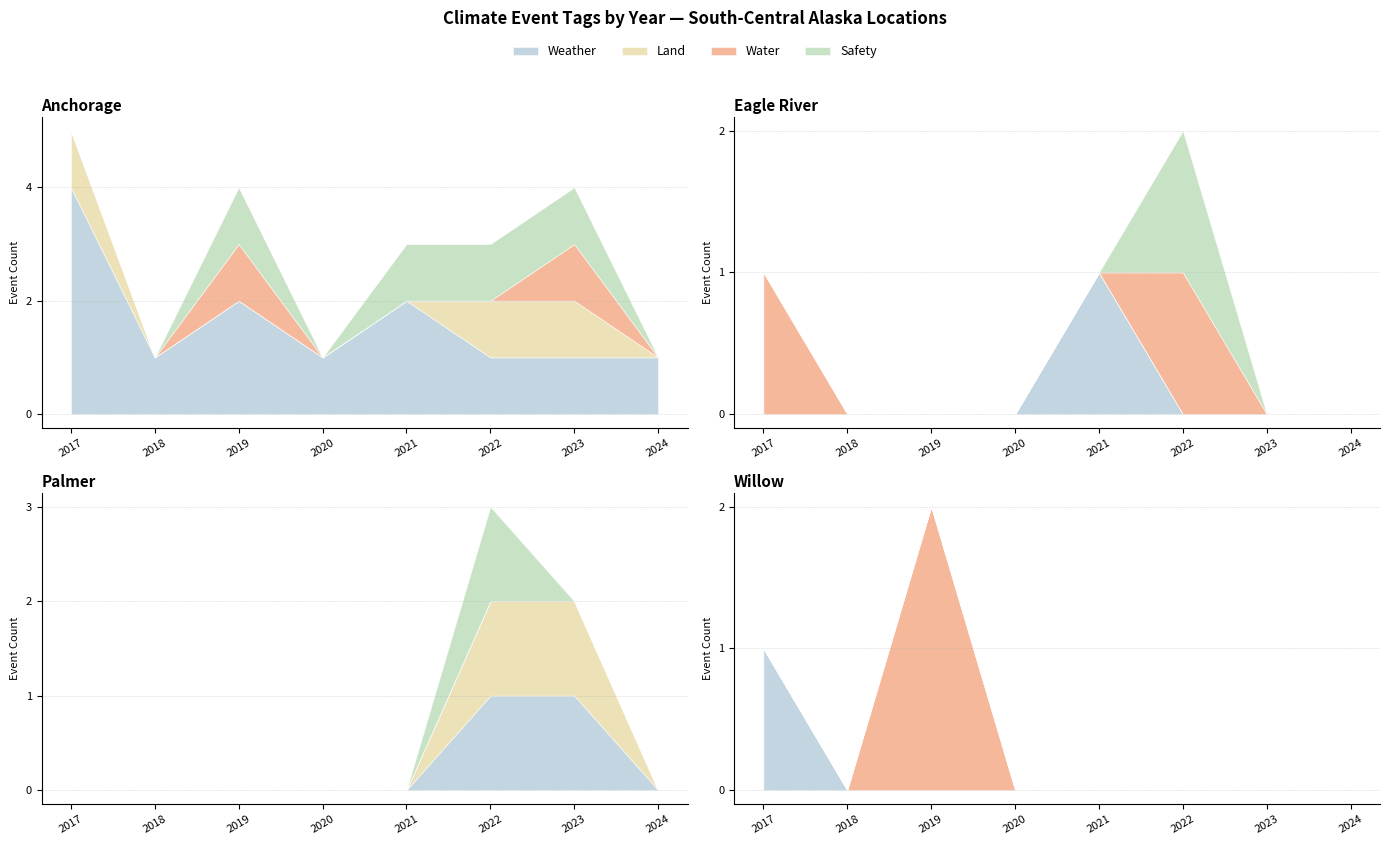

How many categories are shown in the chart?

8